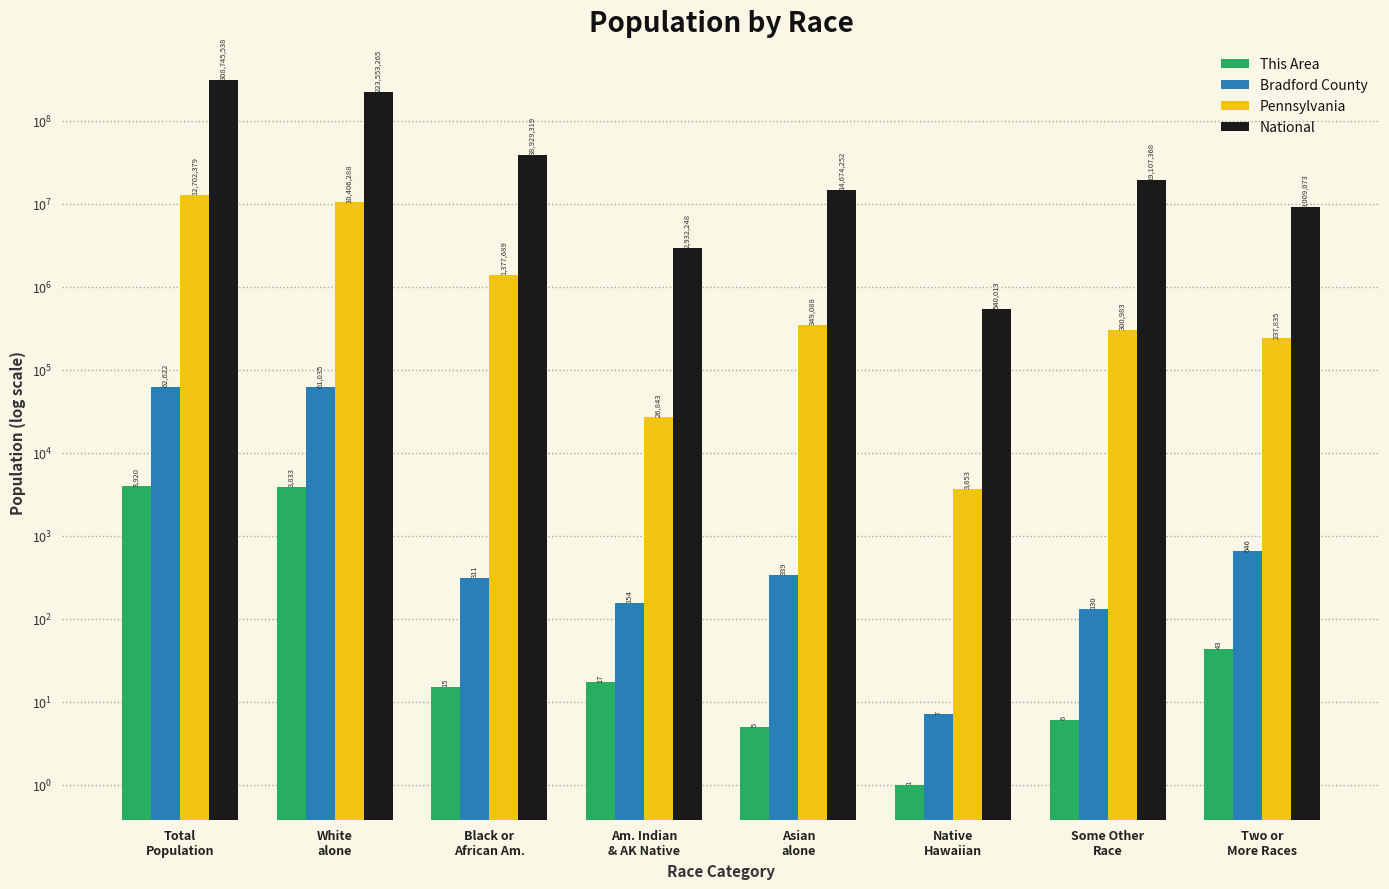

How many bars are there in each group?

4